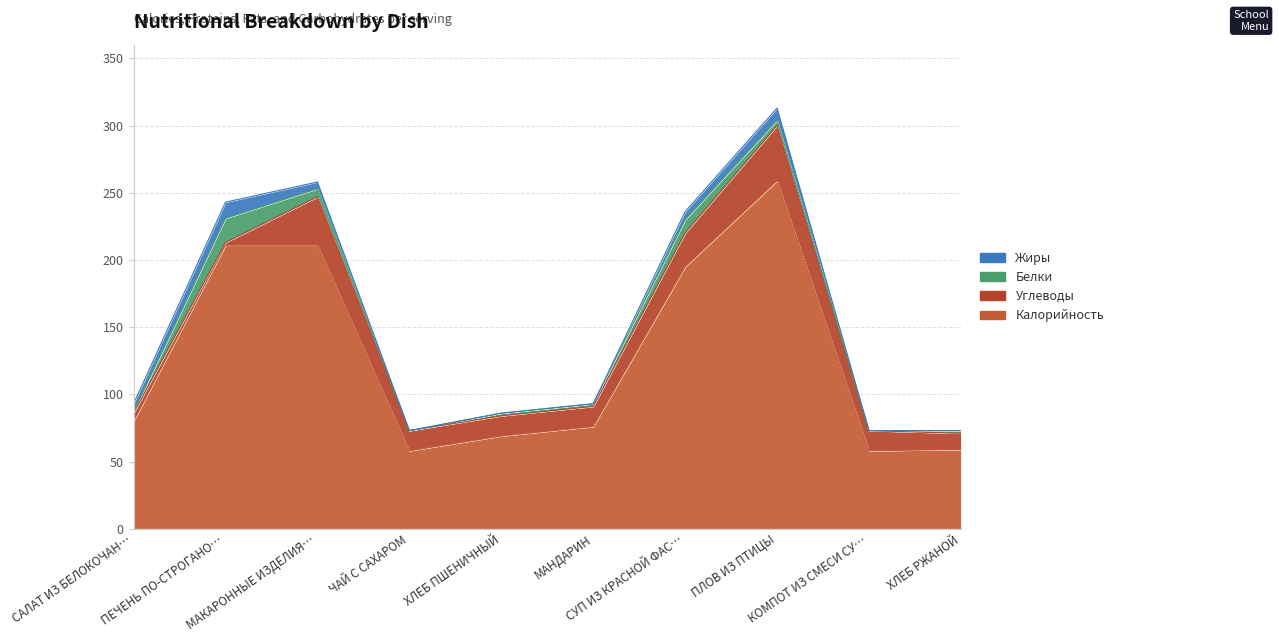

How many intersections are there between Жиры and Углеводы?

1